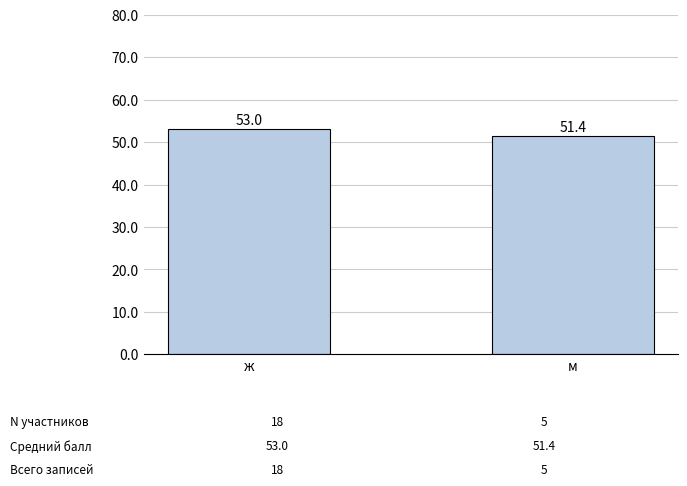

What is the ratio of the value at ж to the value at м?

1.0